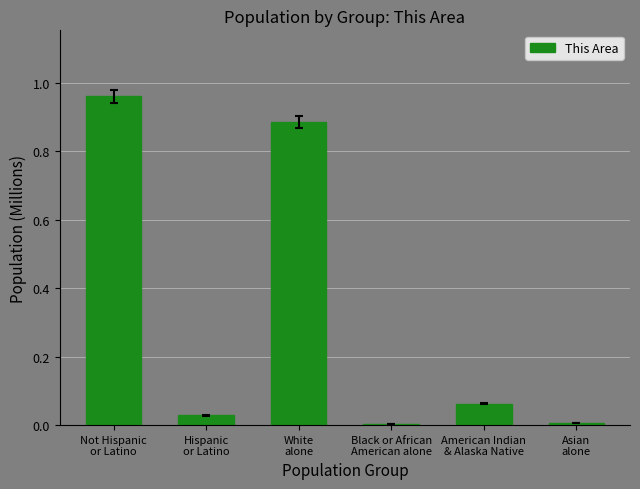

What is the sum of all values?

1.9